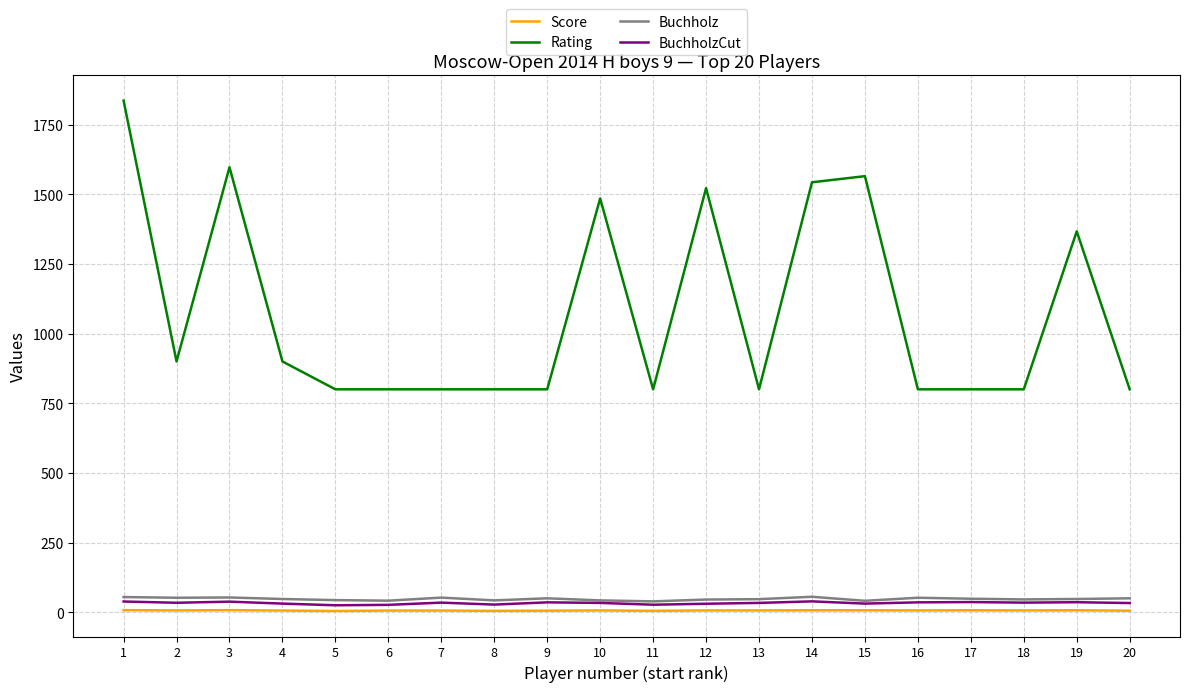

Which series has the largest total across all categories?

Rating